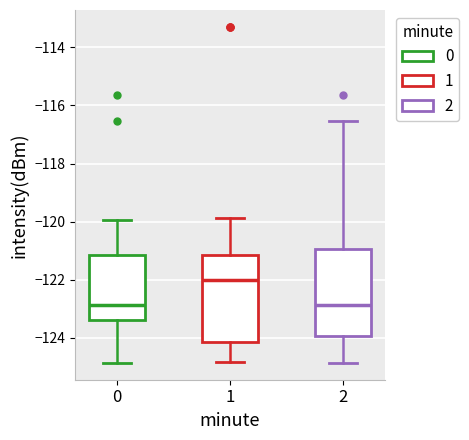

Which box has the highest median line?

1